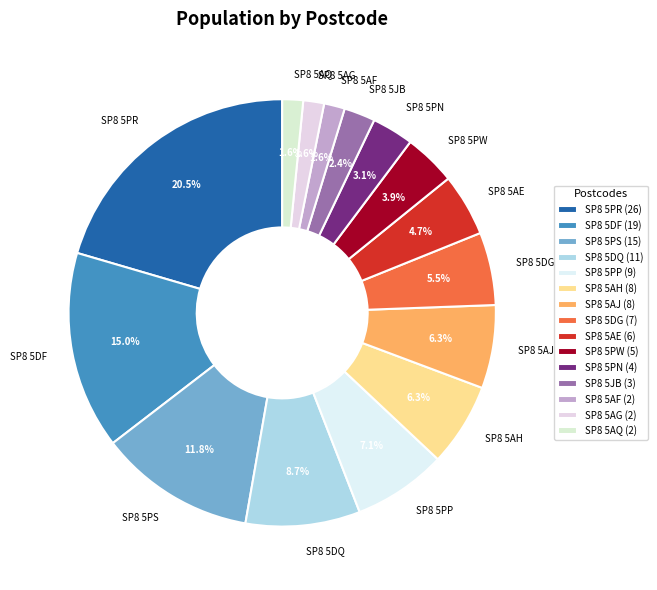

Combined, do SP8 5DG and SP8 5PW account for over 50%?

No